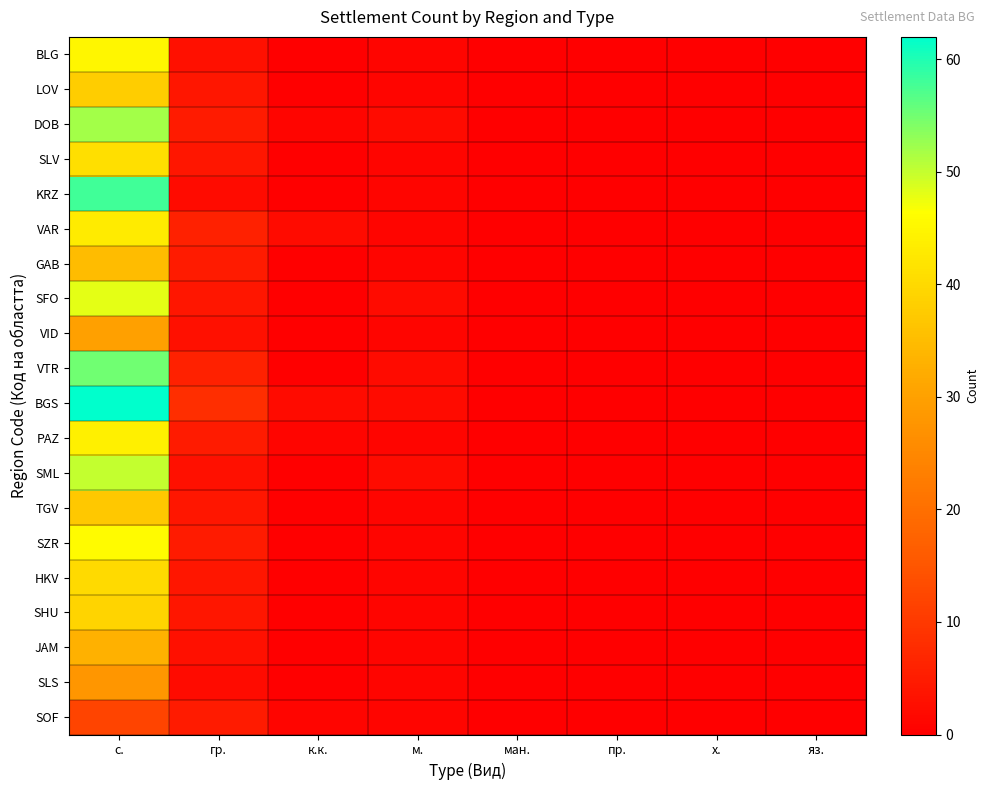

Reading right to left, list all the values displayed in this chart.

BLG: яз.=0	х.=0	пр.=0	ман.=0	м.=1	к.к.=0	гр.=3	с.=45
LOV: яз.=0	х.=0	пр.=0	ман.=0	м.=1	к.к.=0	гр.=4	с.=38
DOB: яз.=0	х.=0	пр.=0	ман.=0	м.=2	к.к.=1	гр.=5	с.=52
SLV: яз.=0	х.=0	пр.=0	ман.=0	м.=1	к.к.=0	гр.=4	с.=41
KRZ: яз.=0	х.=0	пр.=0	ман.=0	м.=1	к.к.=0	гр.=2	с.=58
VAR: яз.=0	х.=0	пр.=0	ман.=0	м.=1	к.к.=2	гр.=6	с.=43
GAB: яз.=0	х.=0	пр.=0	ман.=0	м.=1	к.к.=0	гр.=5	с.=35
SFO: яз.=0	х.=0	пр.=0	ман.=0	м.=2	к.к.=0	гр.=4	с.=48
VID: яз.=0	х.=0	пр.=0	ман.=0	м.=1	к.к.=0	гр.=3	с.=30
VTR: яз.=0	х.=0	пр.=0	ман.=0	м.=2	к.к.=0	гр.=6	с.=55
BGS: яз.=0	х.=0	пр.=0	ман.=0	м.=2	к.к.=2	гр.=8	с.=62
PAZ: яз.=0	х.=0	пр.=0	ман.=0	м.=1	к.к.=1	гр.=5	с.=44
SML: яз.=0	х.=0	пр.=0	ман.=0	м.=2	к.к.=0	гр.=3	с.=50
TGV: яз.=0	х.=0	пр.=0	ман.=0	м.=1	к.к.=0	гр.=4	с.=37
SZR: яз.=0	х.=0	пр.=0	ман.=0	м.=1	к.к.=0	гр.=5	с.=46
HKV: яз.=0	х.=0	пр.=0	ман.=0	м.=1	к.к.=0	гр.=4	с.=40
SHU: яз.=0	х.=0	пр.=0	ман.=0	м.=1	к.к.=0	гр.=4	с.=39
JAM: яз.=0	х.=0	пр.=0	ман.=0	м.=1	к.к.=0	гр.=3	с.=33
SLS: яз.=0	х.=0	пр.=0	ман.=0	м.=1	к.к.=0	гр.=2	с.=28
SOF: яз.=0	х.=0	пр.=0	ман.=0	м.=1	к.к.=1	гр.=5	с.=12